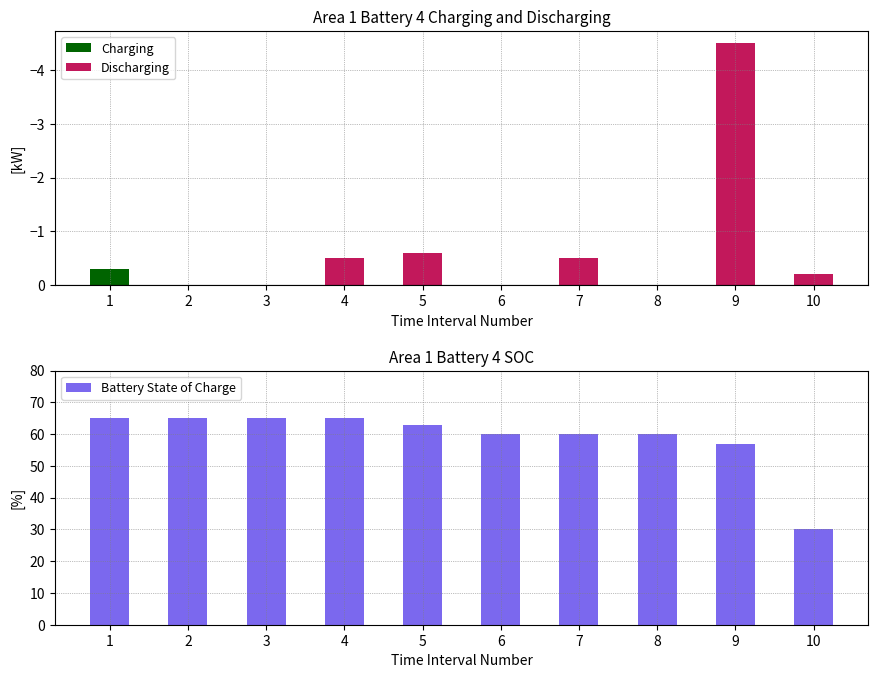

How many bars are there in each group?

3